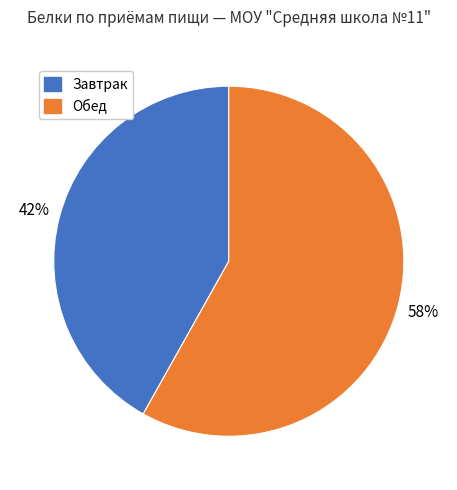

What is the ratio of the value at Завтрак to the value at Обед?

0.7